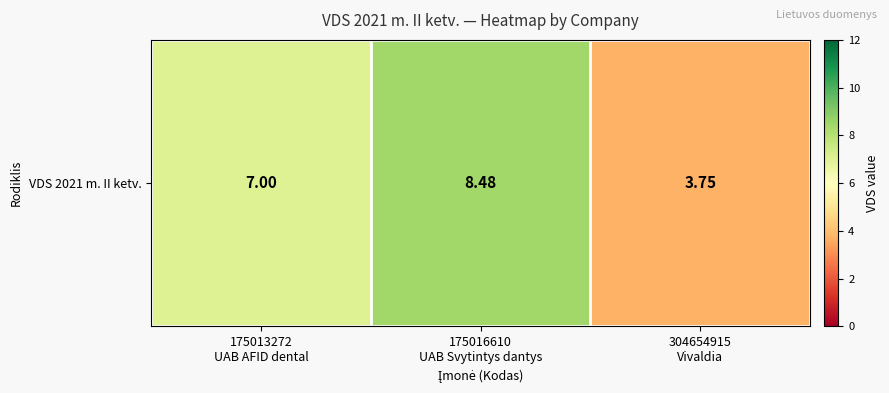

What is the change in value from 175013272
UAB AFID dental to 304654915
Vivaldia?

-3.3